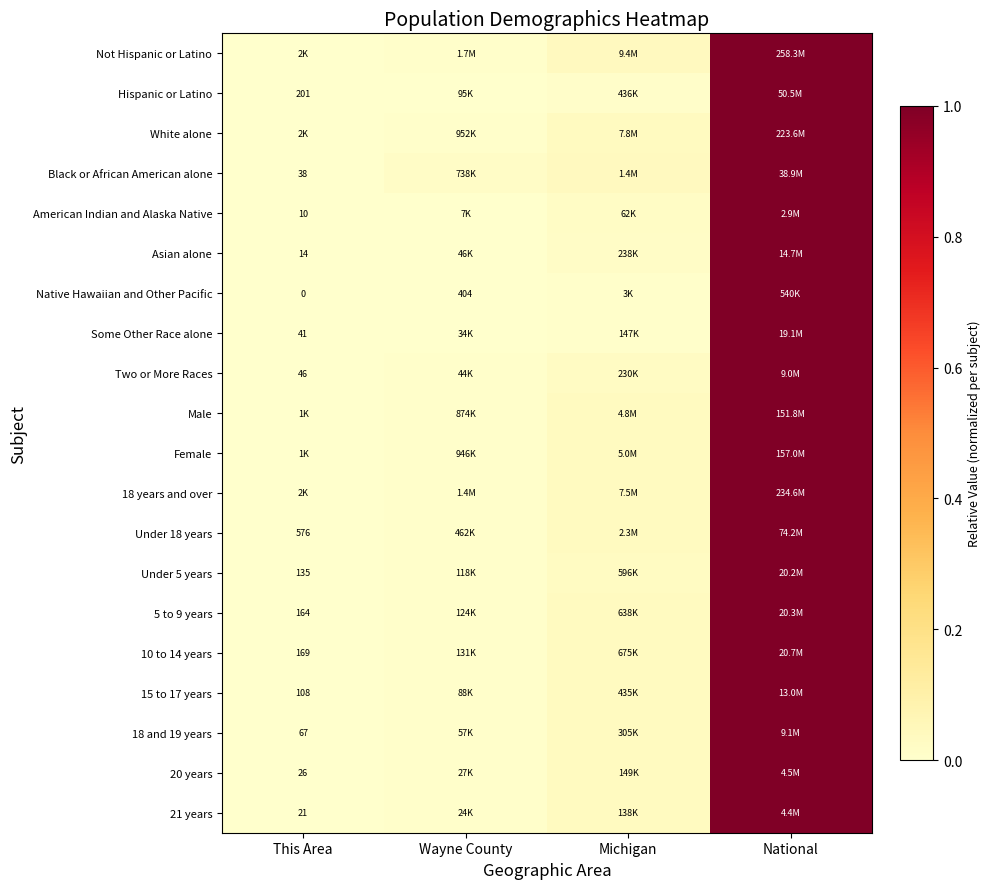

What is the difference between the maximum and second lowest values in the Not Hispanic or Latino series?

1.0